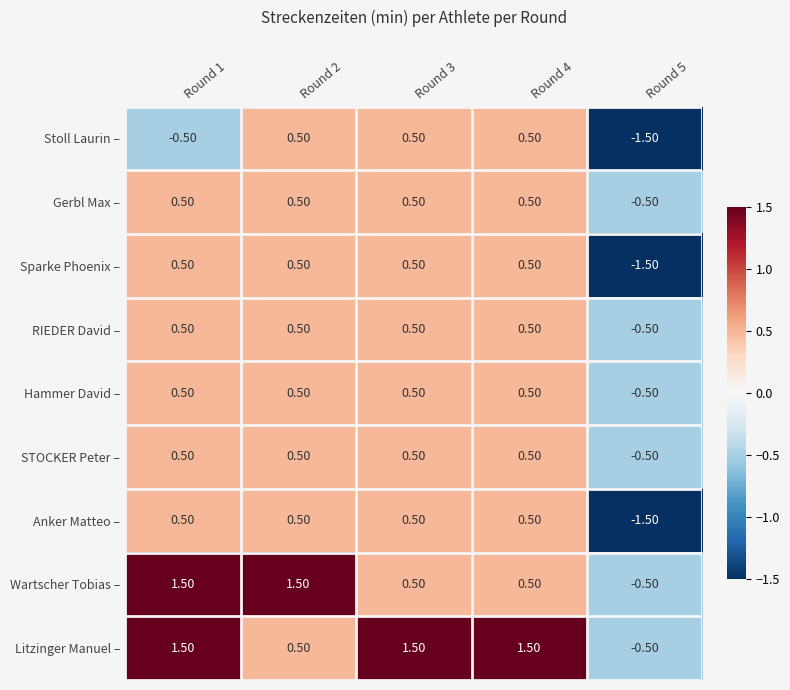

Is the value of Anker Matteo – at Round 3 greater than the value of Litzinger Manuel – at Round 4?

No